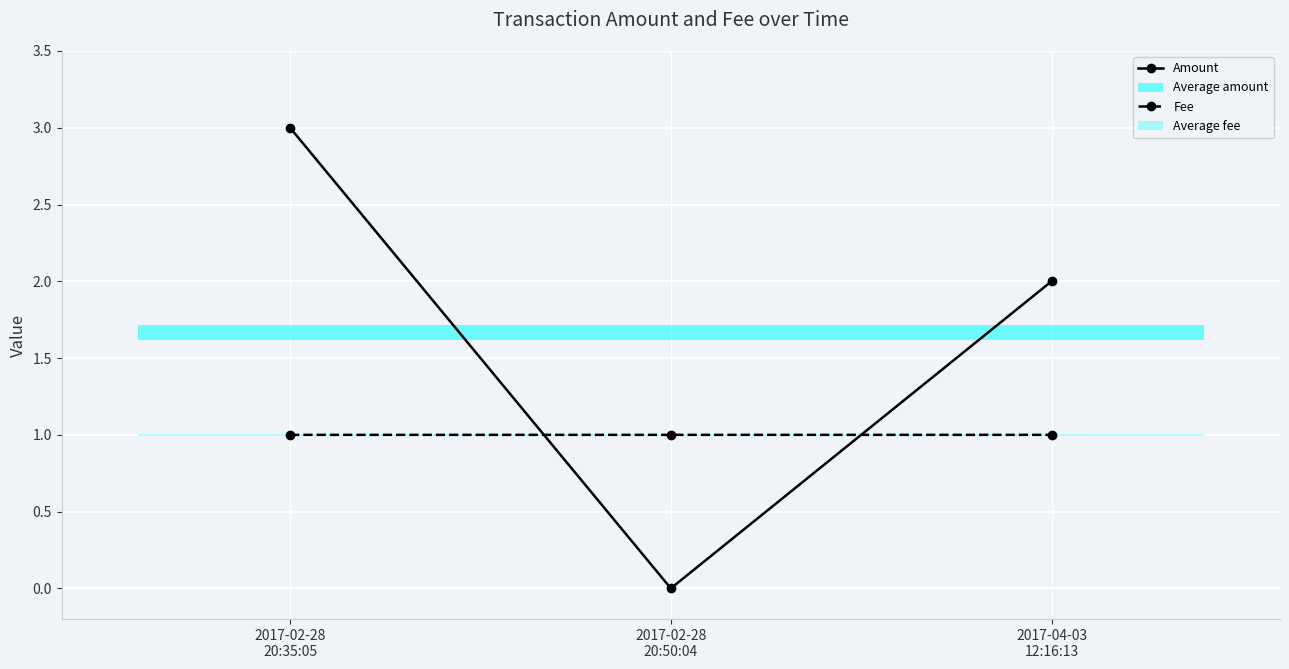

At how many categories does at least one series exceed 2?

1